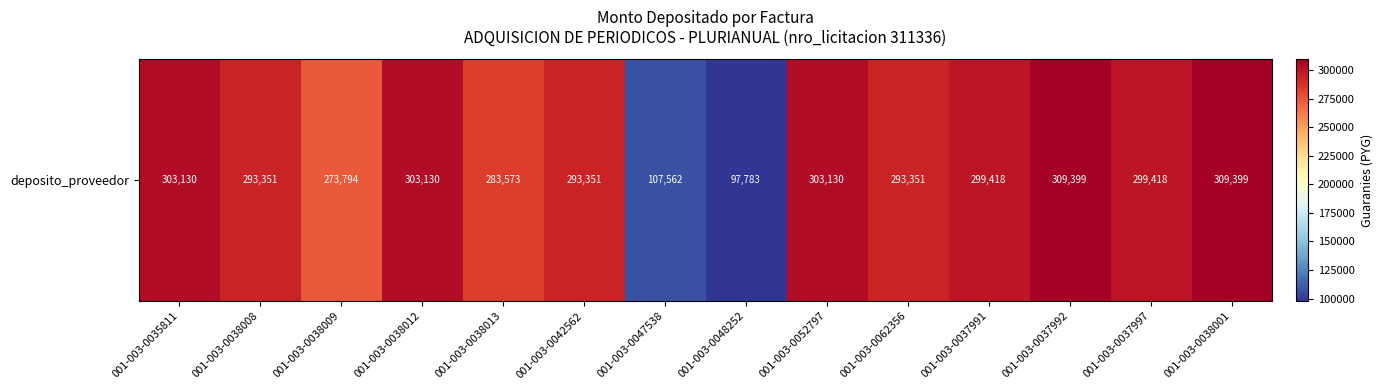

Where is the data nearest to the value 203591?

001-003-0038009